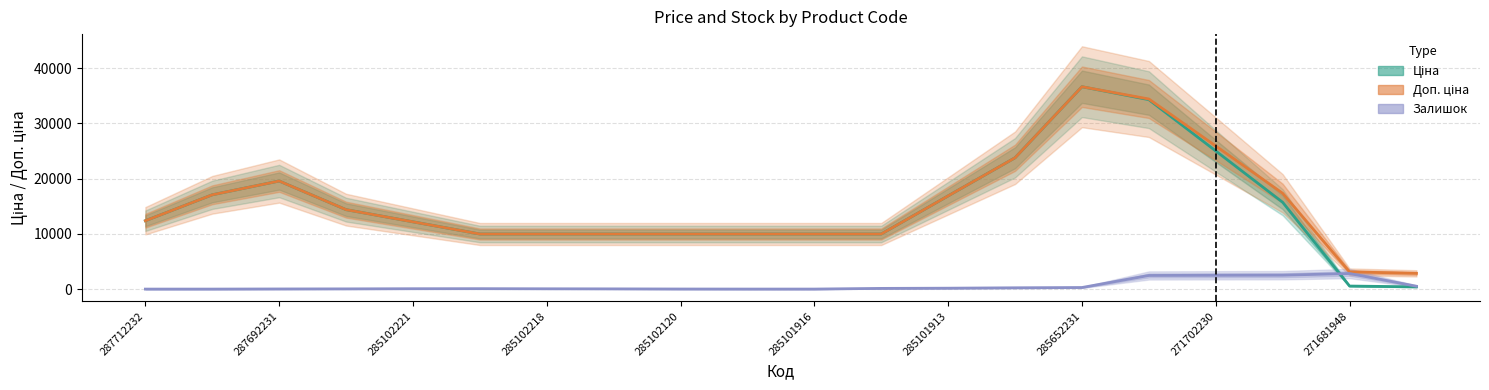

At how many categories does at least one series exceed 31646?

2